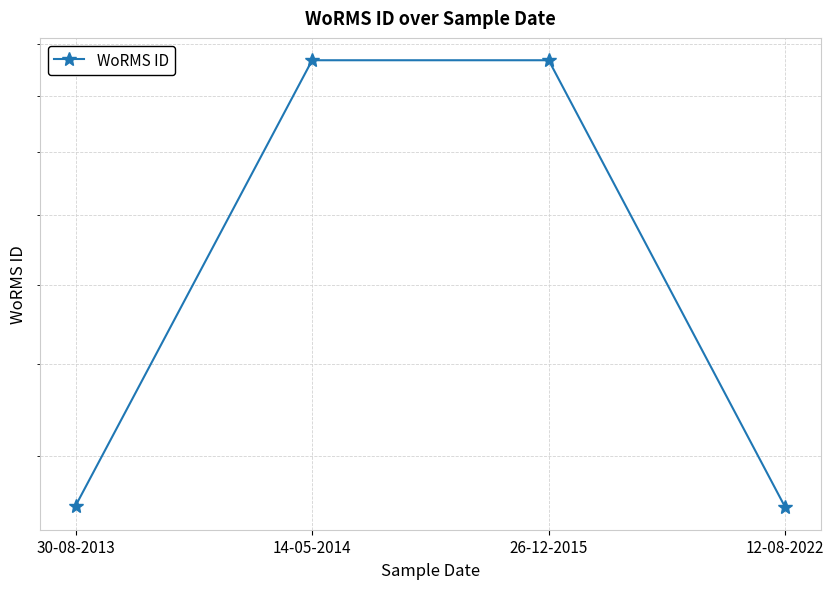

What is the change in value from 30-08-2013 to 26-12-2015?

+123271